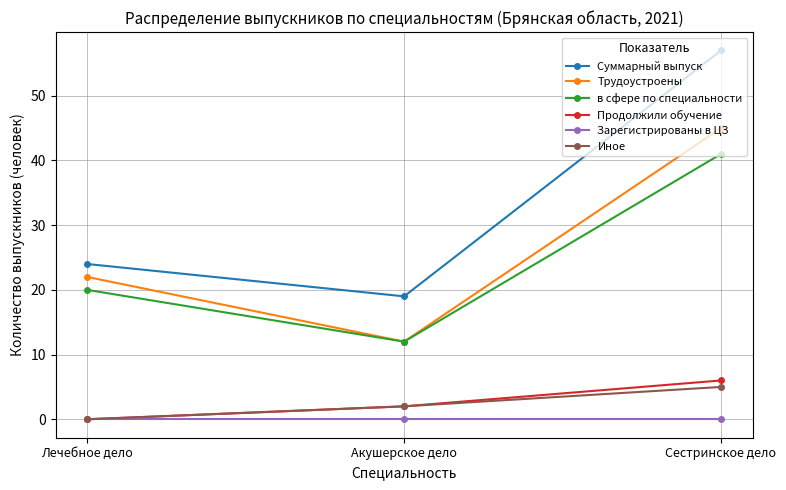

Rank the categories by Продолжили обучение value from lowest to highest.

Лечебное дело, Акушерское дело, Сестринское дело